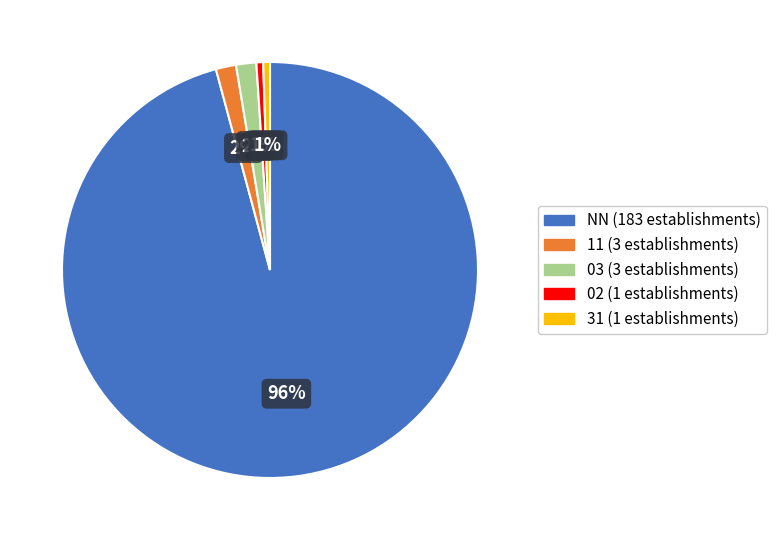

True or false: 02 accounts for 1% of the total.

True